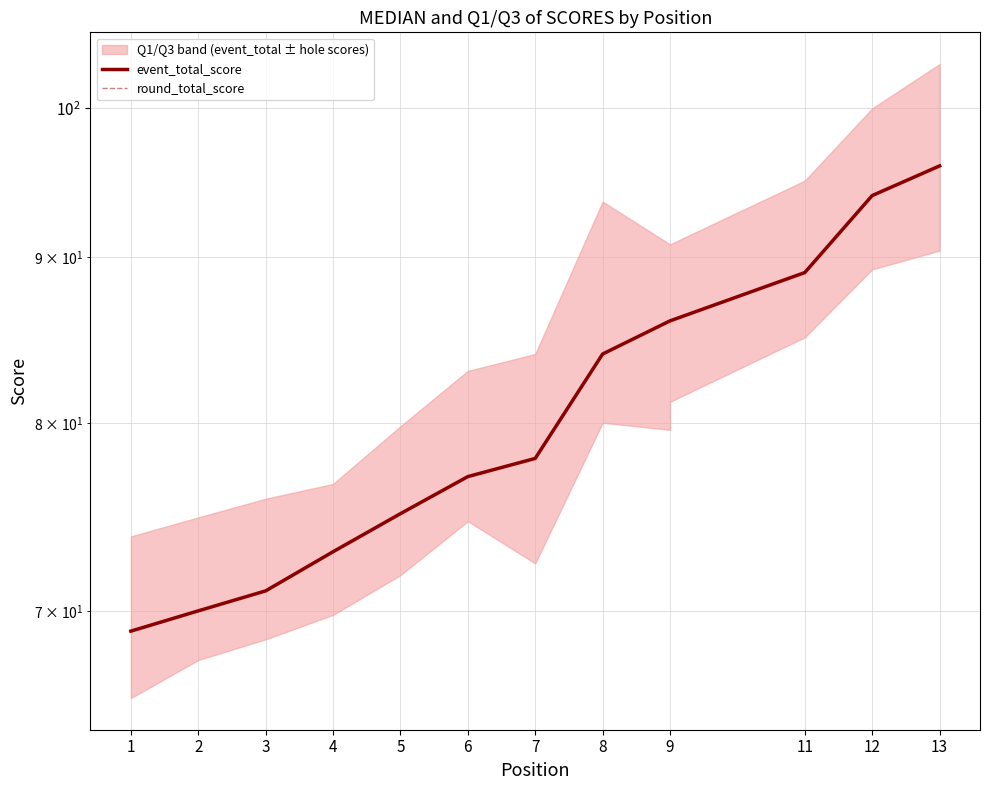

What is the smallest value displayed?

69